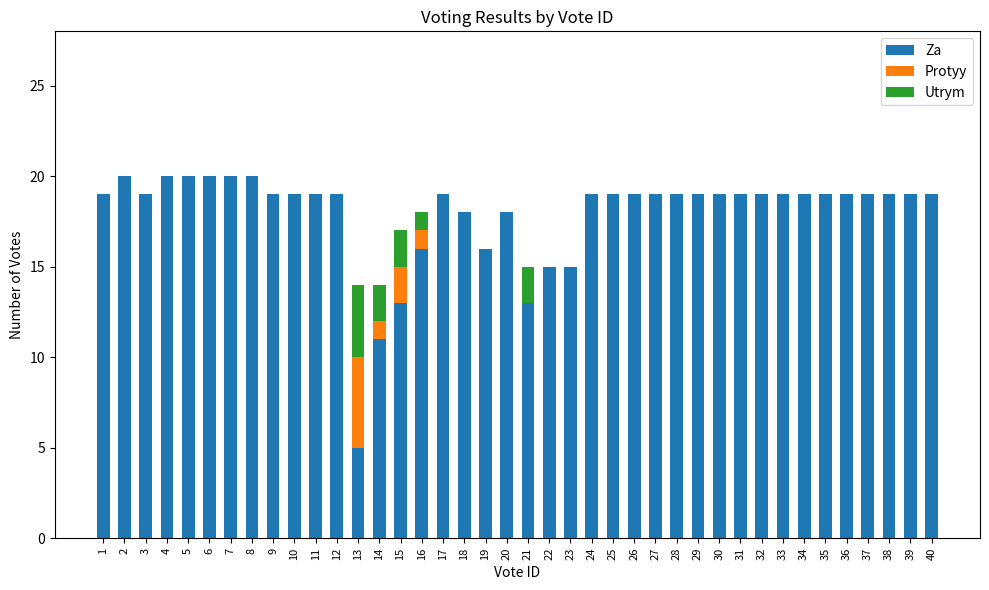

The value of Za at 39 is 13. True or false?

False